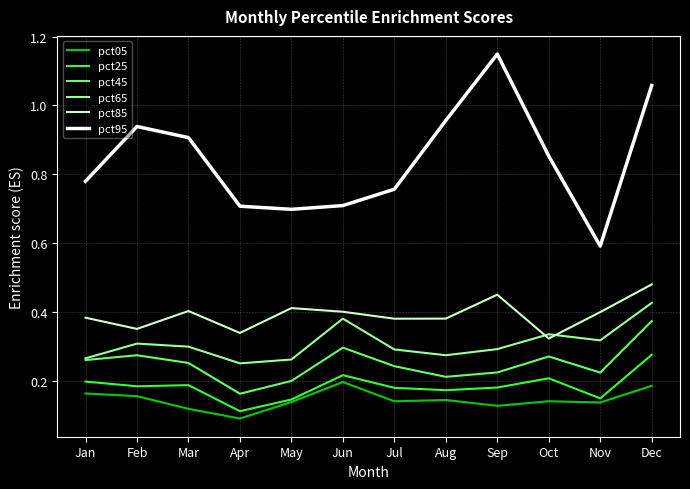

How many interior local peaks does the pct95 series have?

2